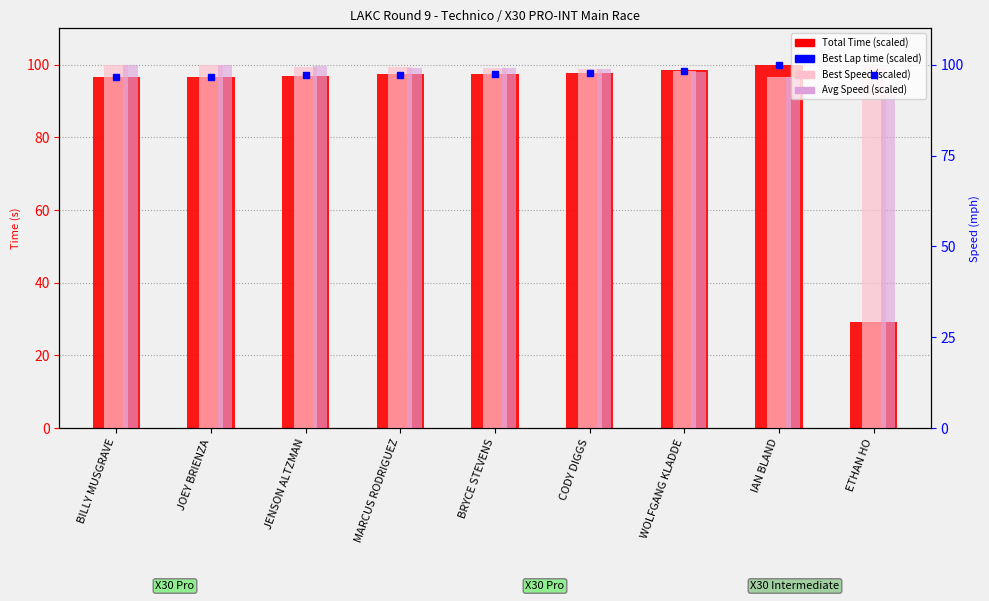

What is the difference between the second highest and minimum values in the Avg Speed (scaled) series?

8.3